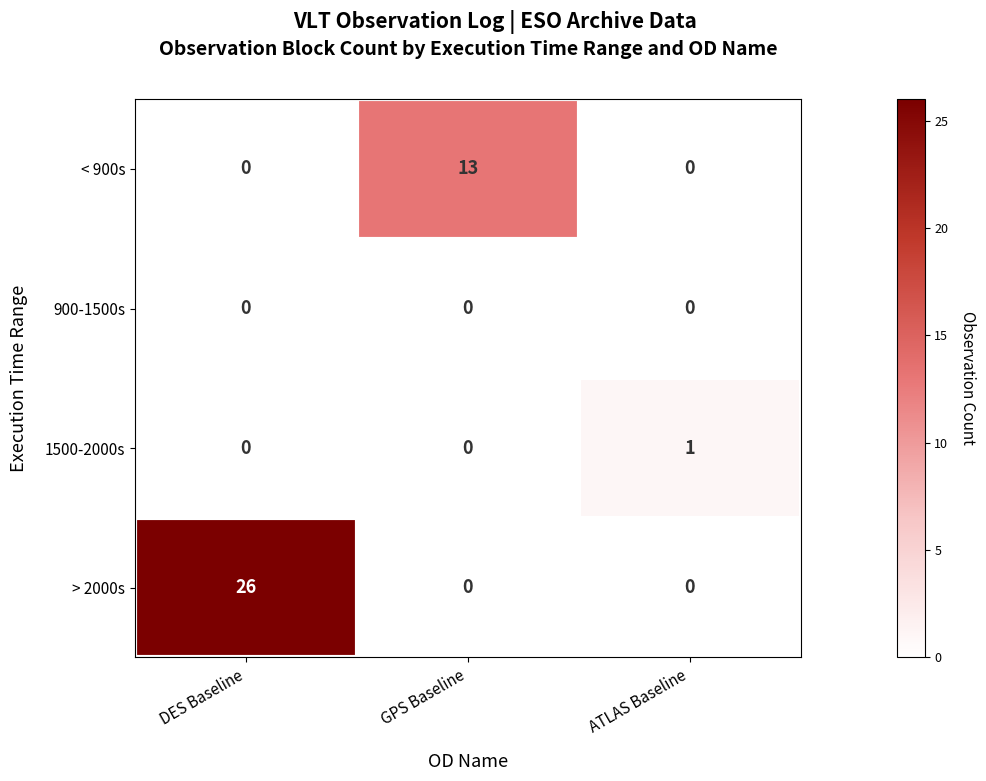

What is the spread (max minus min) of values at ATLAS Baseline?

1